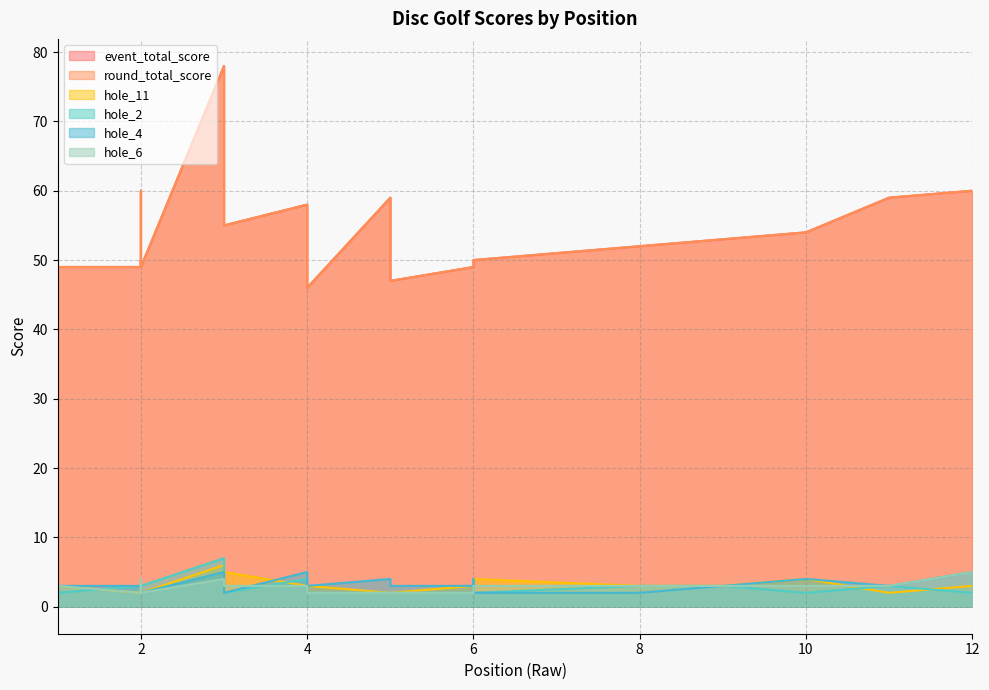

What is the total value across all series at 11?

129